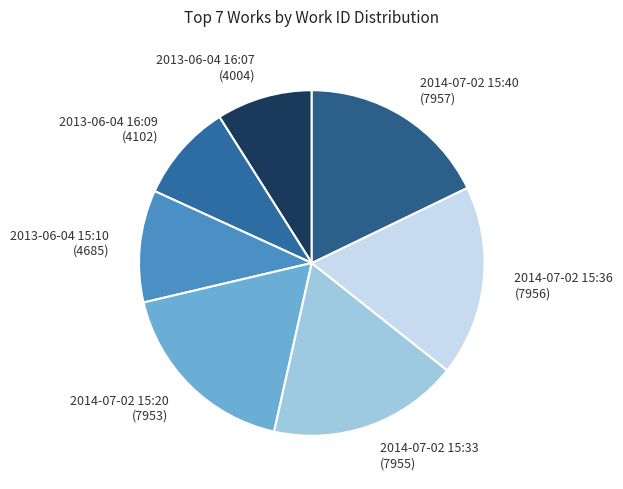

Is the sum of 2014-07-02 15:40 (7957) and 2014-07-02 15:20 (7953) greater than half?

No